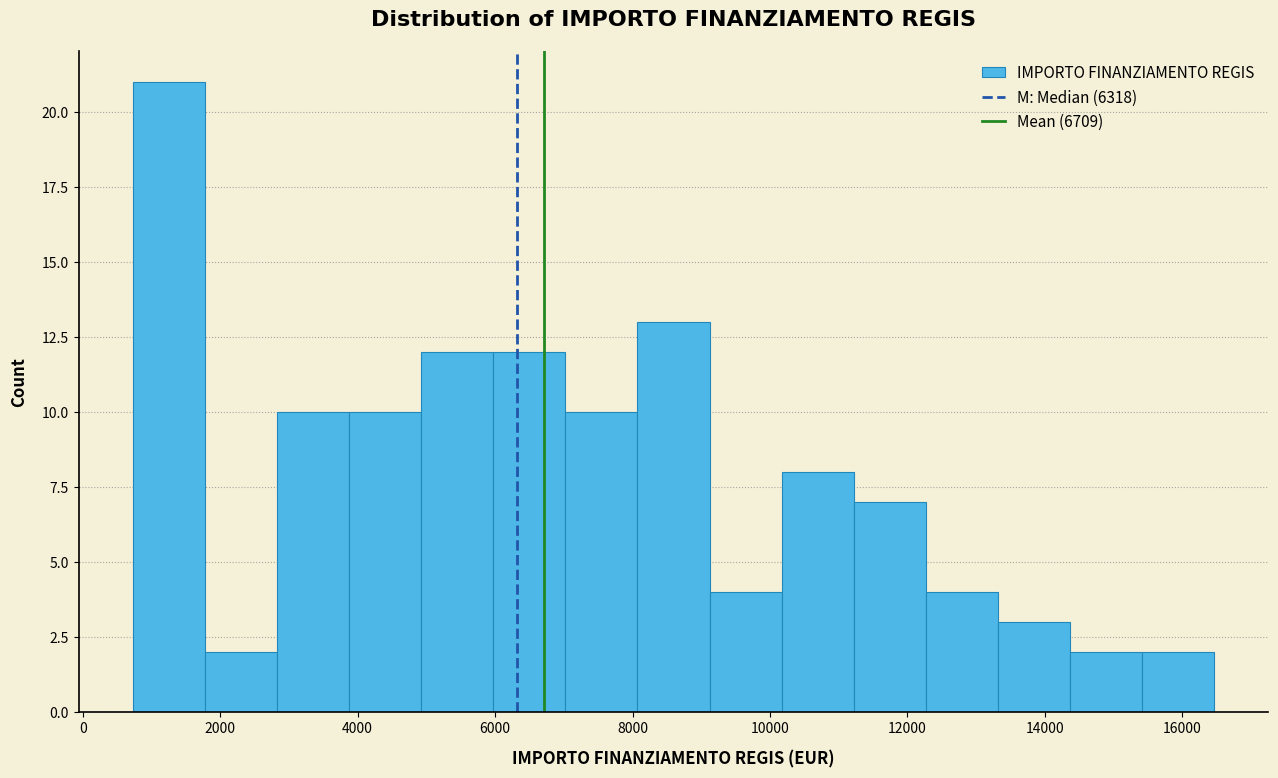

Which range on the x-axis has the tallest bar?

800 to 1800